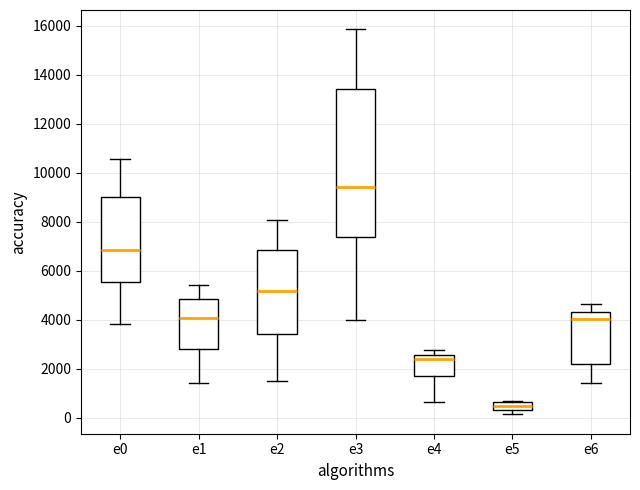

Reading left to right, transcribe this box plot: for each box, give where its median line is, the range the box spans, and where its two whiskers end, as read against the y-axis. The values are not printed on the chart, so give them approximately, as read against the axis.

e0: median 6800, box 5600 to 9000, whiskers 3800 to 10600
e1: median 4000, box 2800 to 4800, whiskers 1400 to 5400
e2: median 5200, box 3400 to 6800, whiskers 1600 to 8000
e3: median 9400, box 7400 to 13400, whiskers 4000 to 15800
e4: median 2400, box 1800 to 2600, whiskers 600 to 2800
e5: median 400, box 200 to 600, whiskers 200 (just below the box's lower edge) to 600
e6: median 4000, box 2200 to 4400, whiskers 1400 to 4600